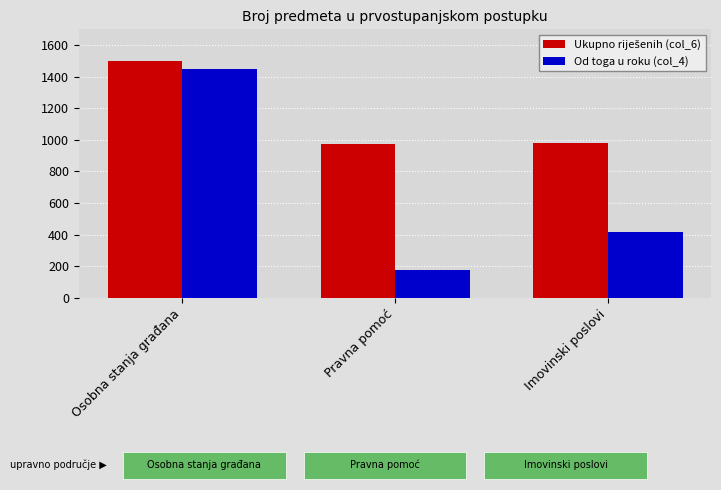

How many series are shown in this chart?

2